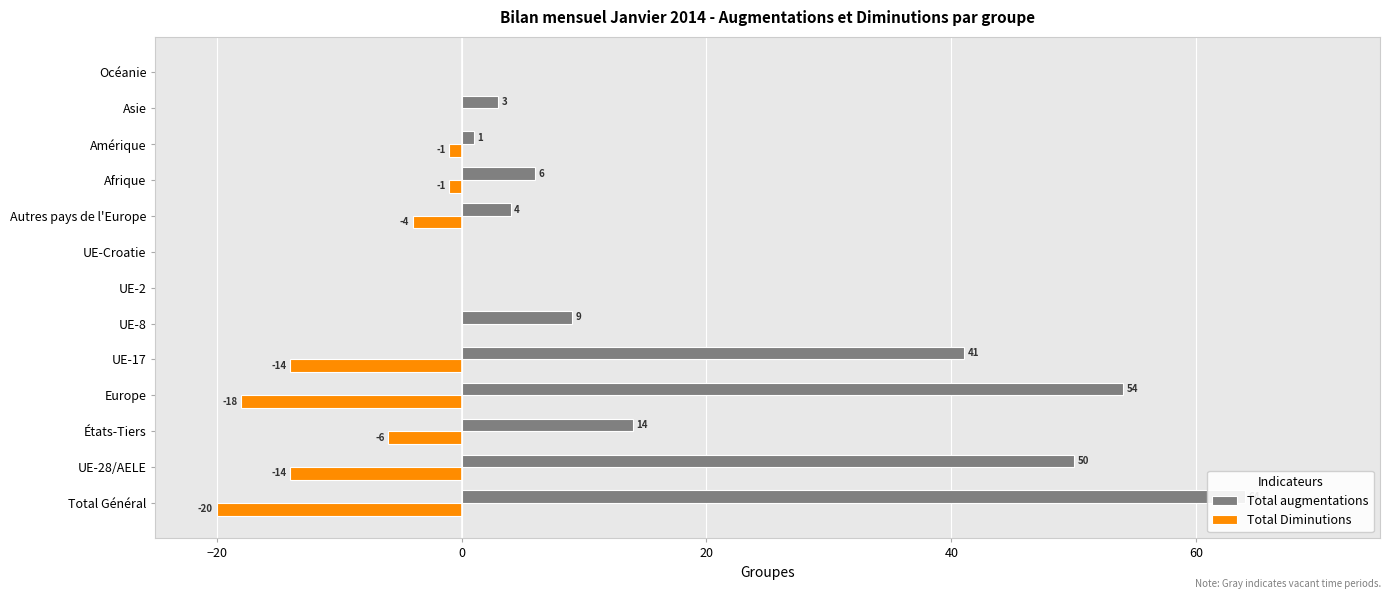

The Total Diminutions series shows -2 at Afrique. True or false?

False